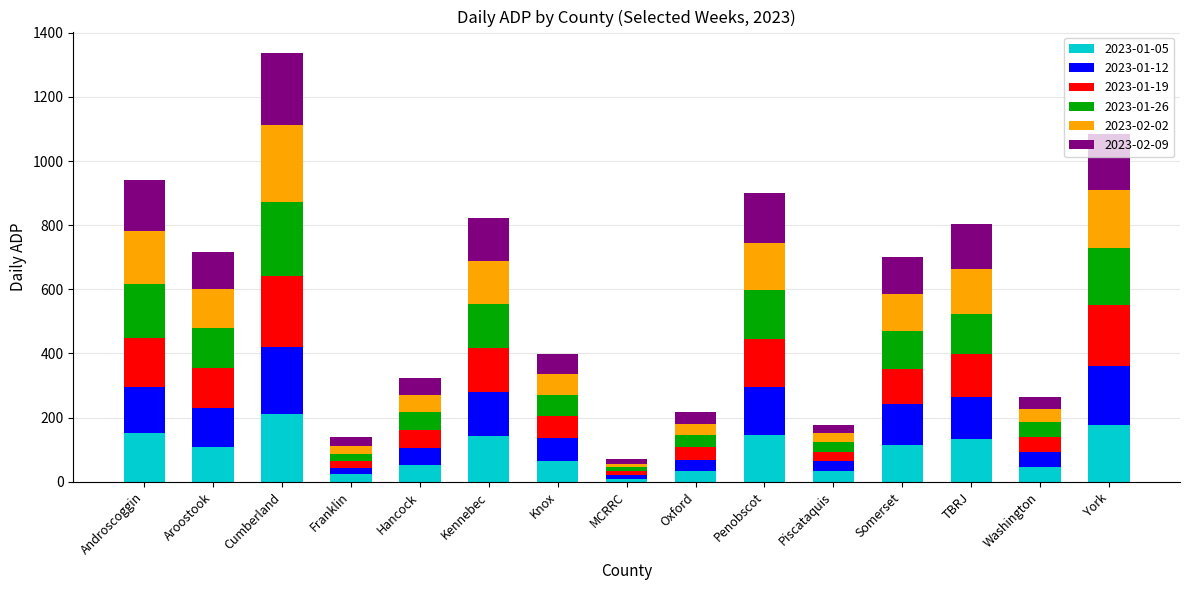

Does the chart contain stacked bars?

Yes